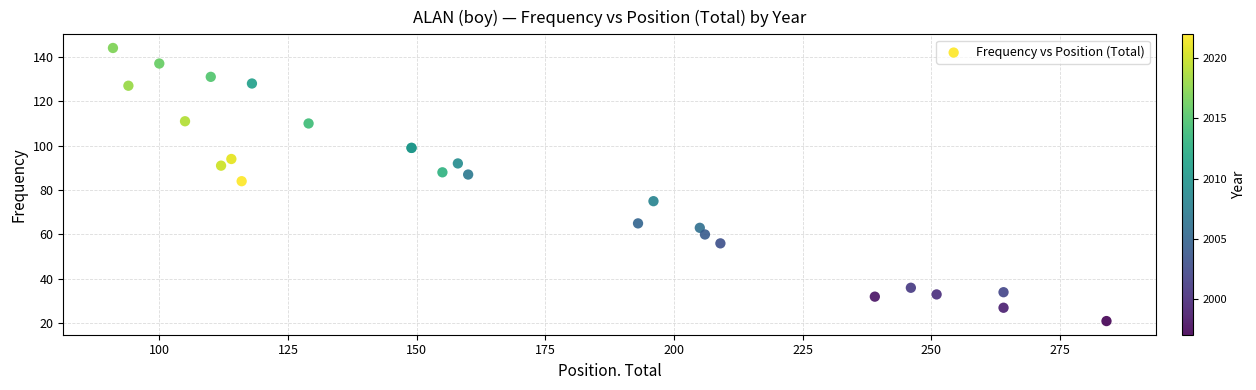

What Y value in the scatter plot is closest to 82?

84